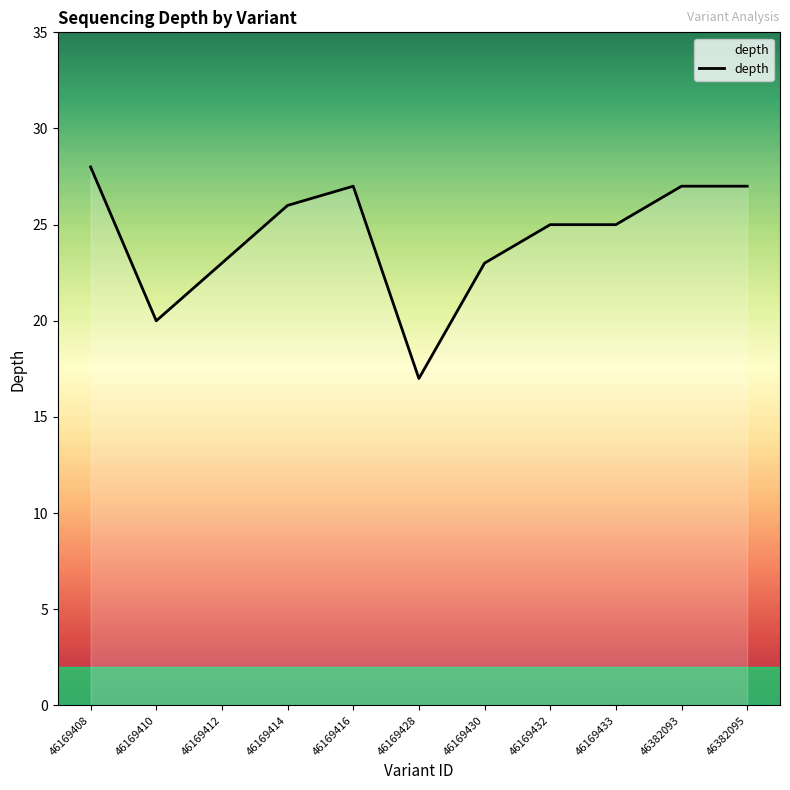

What value does the data have at 46382095?

27